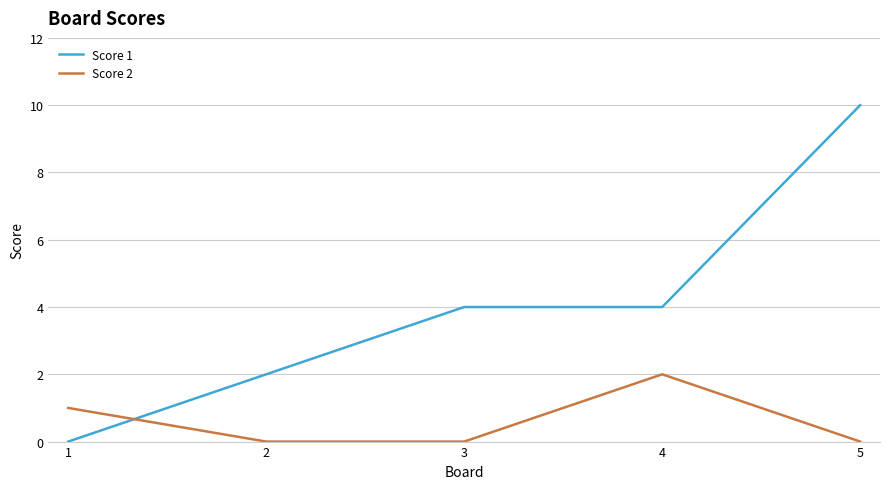

Which series ends up on top after the final intersection of Score 1 and Score 2?

Score 1